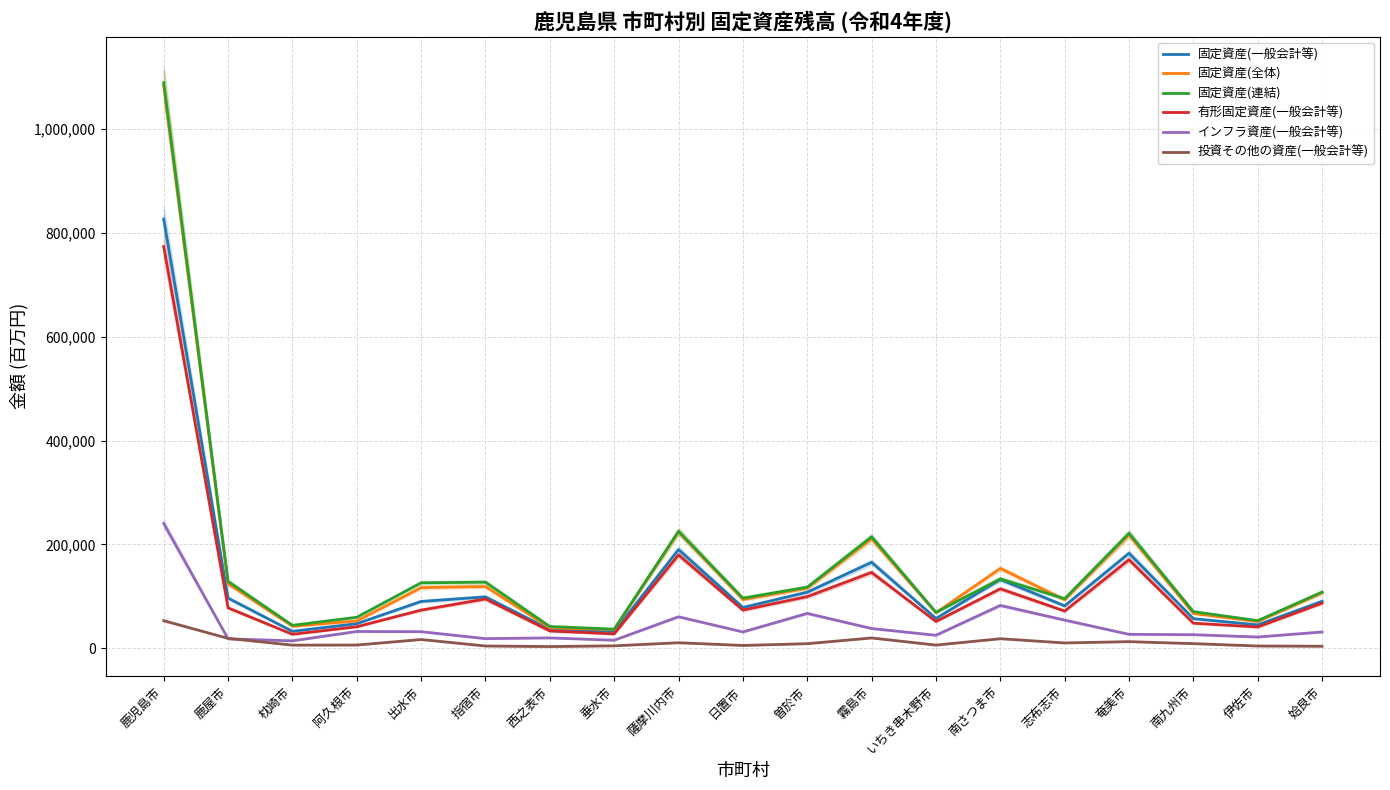

Which has a higher value, 鹿屋市 or 阿久根市?

鹿屋市